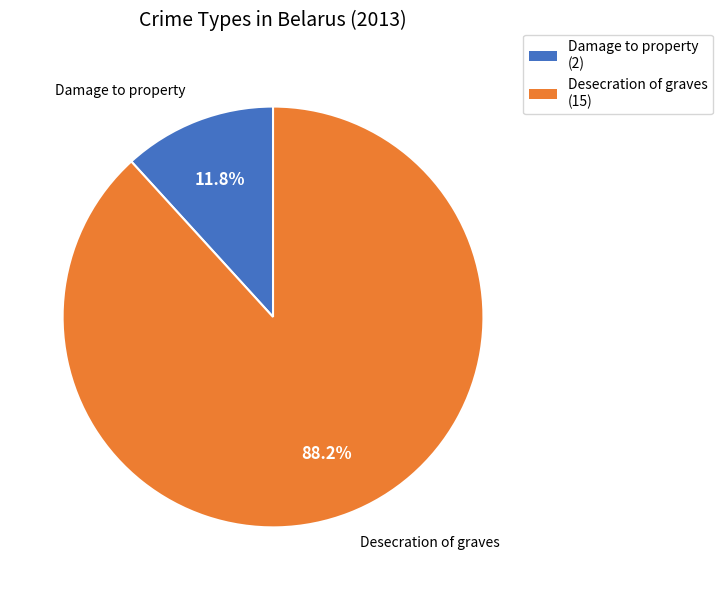

To the nearest percent, what is the difference between the largest and smallest slice percentages?

76%